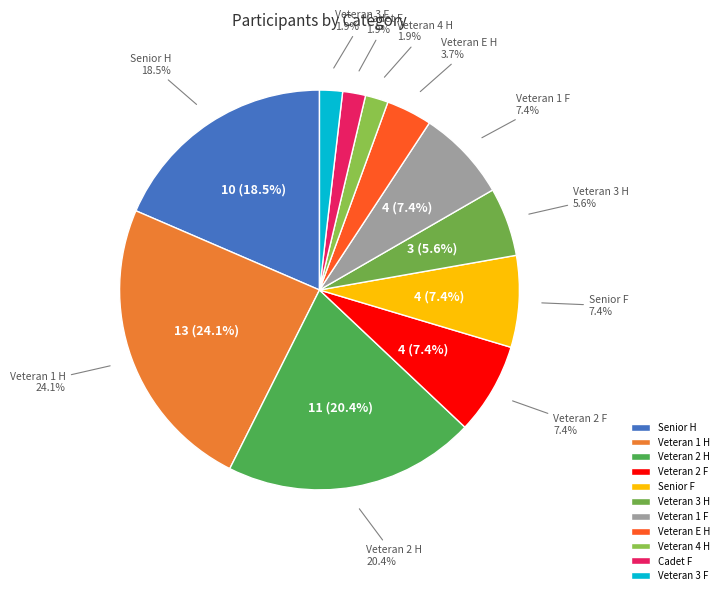

To the nearest percent, what is the difference between the largest and smallest slice percentages?

22%